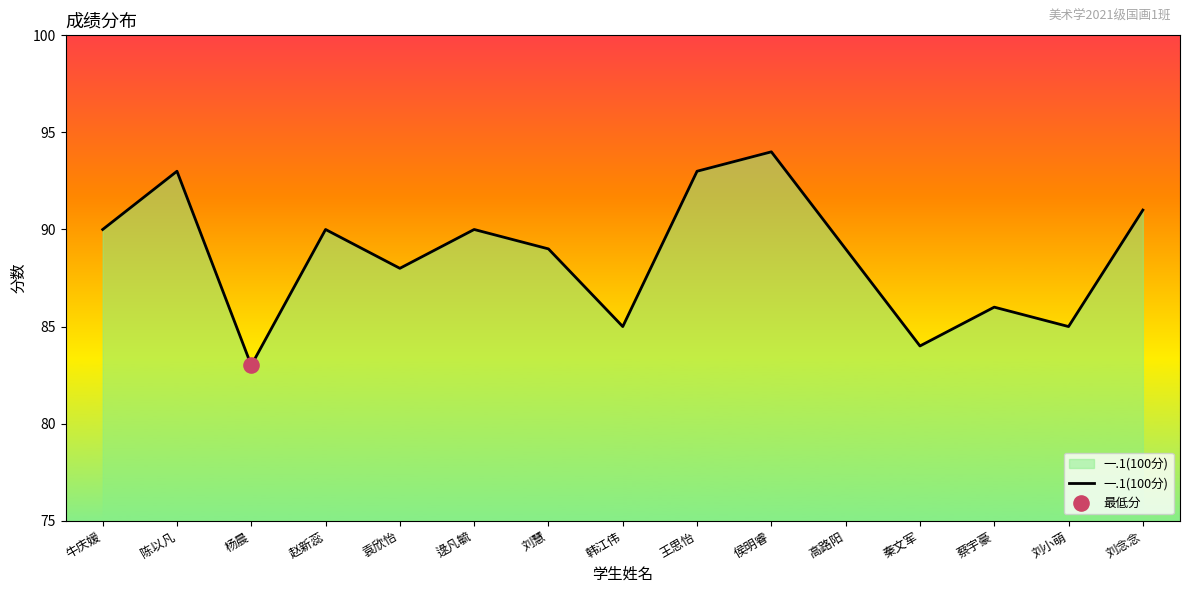

What is the change in value from 陈以凡 to 韩江伟?

-8